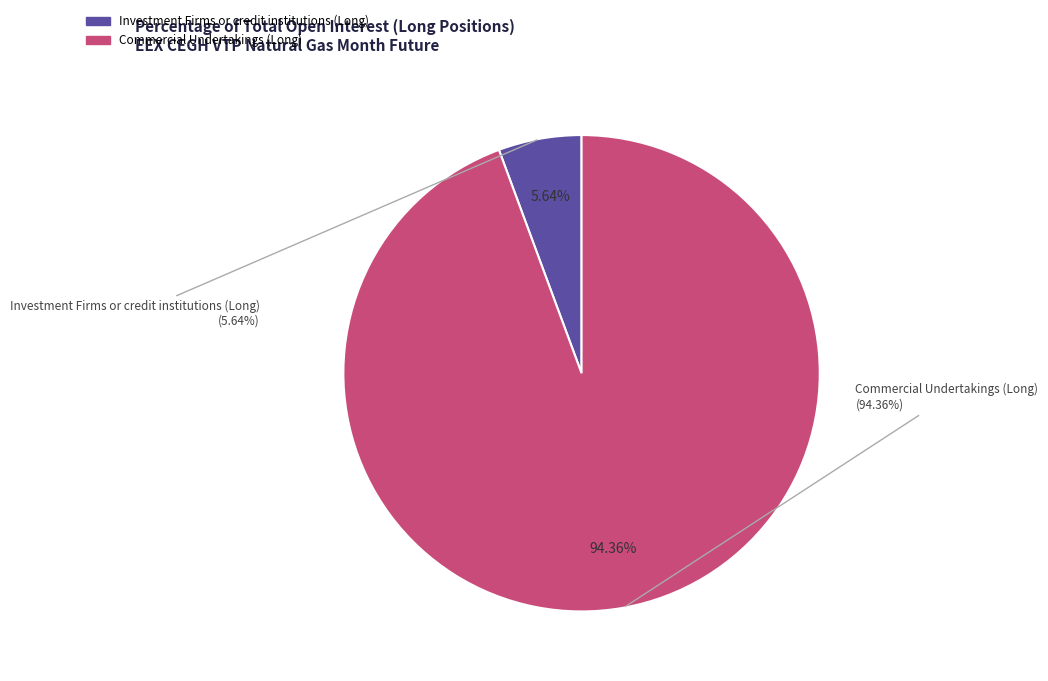

To the nearest percent, what is the combined percentage of Investment Firms or credit institutions (Long) and Commercial Undertakings (Long)?

100%